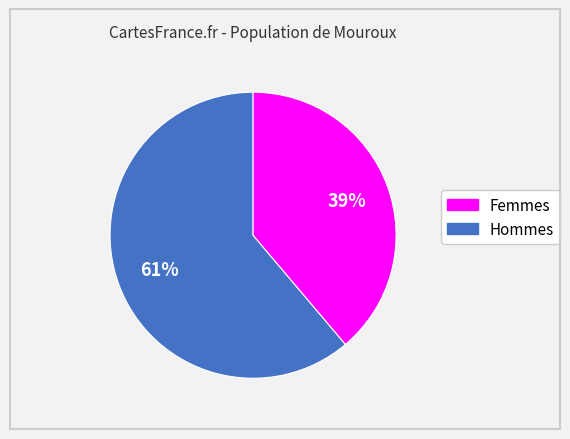

To the nearest percent, what is the average slice percentage?

50%